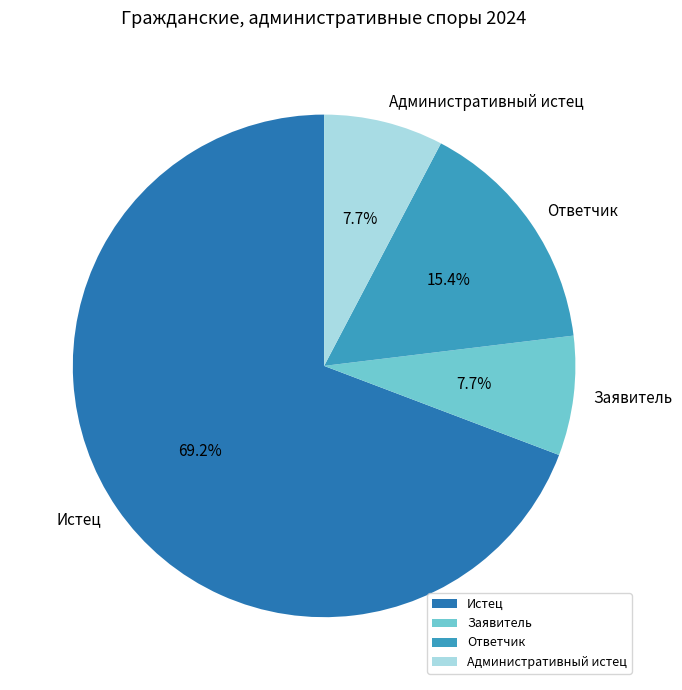

True or false: Истец accounts for 69% of the total.

True